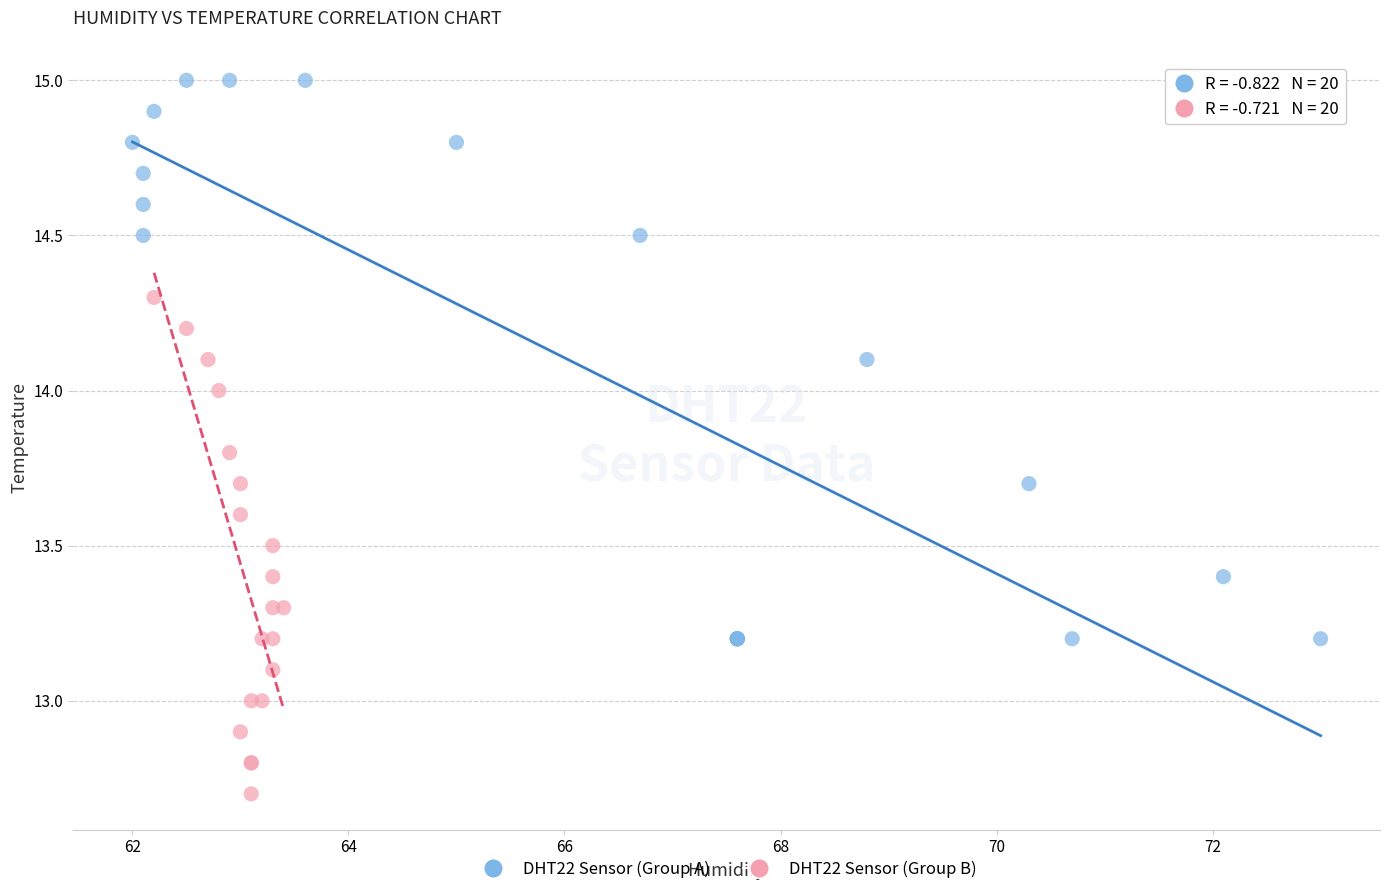

Which series contains the lowest Y value?

DHT22 Sensor (Group B)